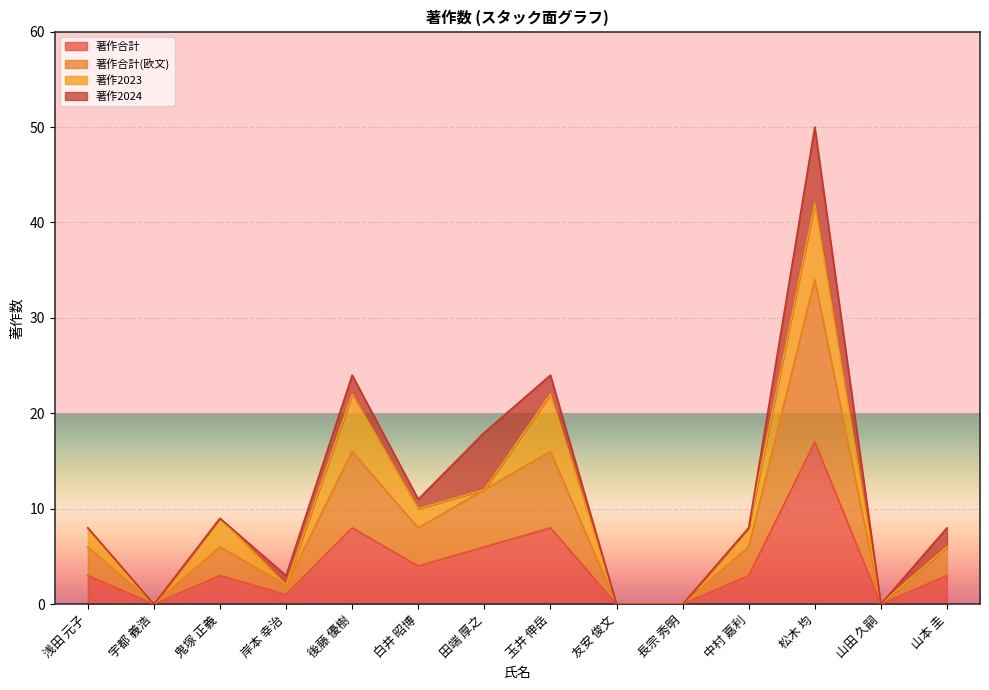

True or false: 著作合計(欧文) has more than 2 interior local peaks.

True